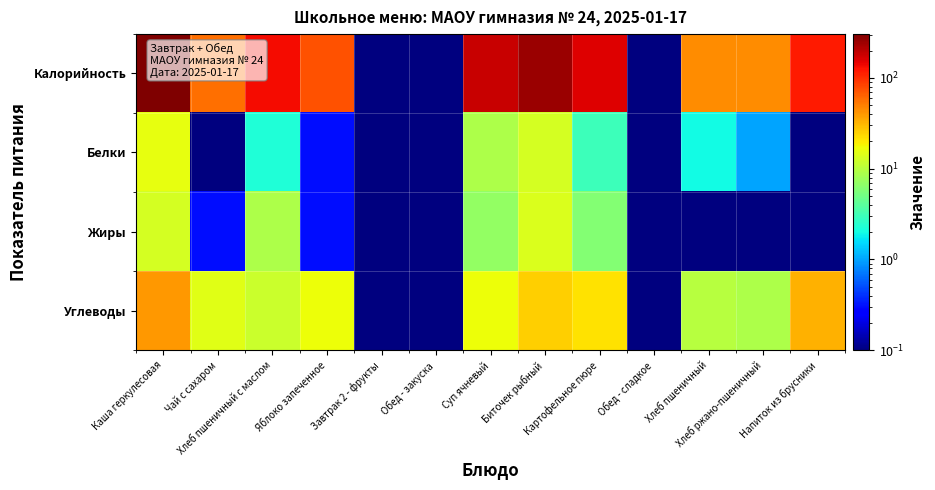

Reading right to left, list all the values displayed in this chart.

Калорийность: Напиток из брусники=119.0	Хлеб ржано-пшеничный=44.0	Хлеб пшеничный=44.0	Обед - сладкое=0.1	Картофельное пюре=156.0	Биточек рыбный=251.0	Суп ячневый=183.0	Обед - закуска=0.1	Завтрак 2 - фрукты=0.1	Яблоко запеченное=74.0	Хлеб пшеничный с маслом=133.0	Чай с сахаром=58.0	Каша геркулесовая=307.0
Белки: Напиток из брусники=0.1	Хлеб ржано-пшеничный=1.0	Хлеб пшеничный=2.0	Обед - сладкое=0.1	Картофельное пюре=3.0	Биточек рыбный=13.0	Суп ячневый=9.0	Обед - закуска=0.1	Завтрак 2 - фрукты=0.1	Яблоко запеченное=0.3	Хлеб пшеничный с маслом=2.3	Чай с сахаром=0.1	Каша геркулесовая=16.0
Жиры: Напиток из брусники=0.1	Хлеб ржано-пшеничный=0.1	Хлеб пшеничный=0.1	Обед - сладкое=0.1	Картофельное пюре=6.0	Биточек рыбный=14.0	Суп ячневый=7.0	Обед - закуска=0.1	Завтрак 2 - фрукты=0.1	Яблоко запеченное=0.3	Хлеб пшеничный с маслом=9.0	Чай с сахаром=0.3	Каша геркулесовая=13.0
Углеводы: Напиток из брусники=33.0	Хлеб ржано-пшеничный=9.0	Хлеб пшеничный=10.0	Обед - сладкое=0.1	Картофельное пюре=22.0	Биточек рыбный=25.0	Суп ячневый=17.0	Обед - закуска=0.1	Завтрак 2 - фрукты=0.1	Яблоко запеченное=17.0	Хлеб пшеничный с маслом=12.0	Чай с сахаром=15.0	Каша геркулесовая=40.0